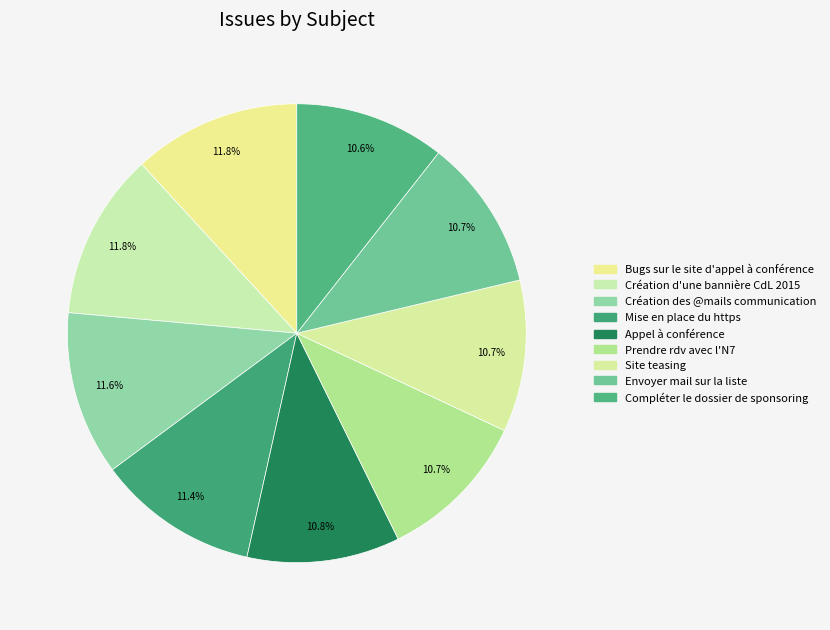

Rank the categories by value from lowest to highest.

Compléter le dossier de sponsoring, Envoyer mail sur la liste, Site teasing, Prendre rdv avec l'N7, Appel à conférence, Mise en place du https, Création des @mails communication, Création d'une bannière CdL 2015, Bugs sur le site d'appel à conférence